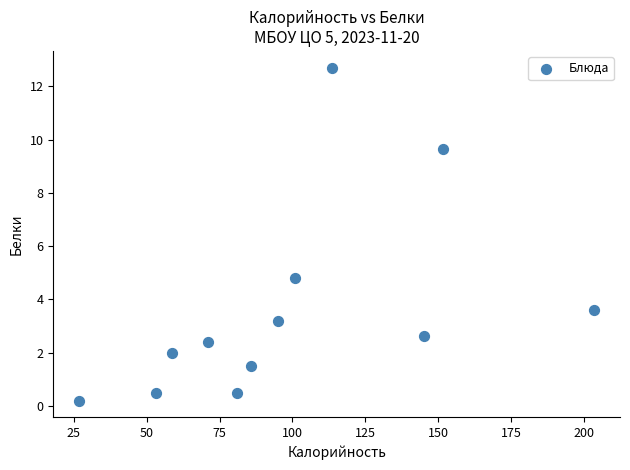

What is the average X value?

98.9